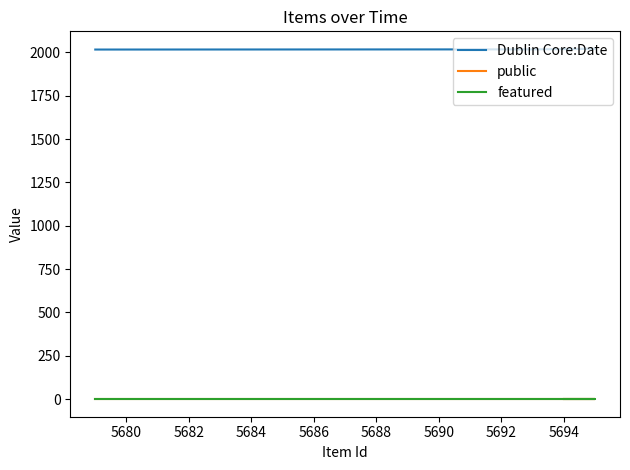

What is the approximate value of Dublin Core:Date at 5682?

2020